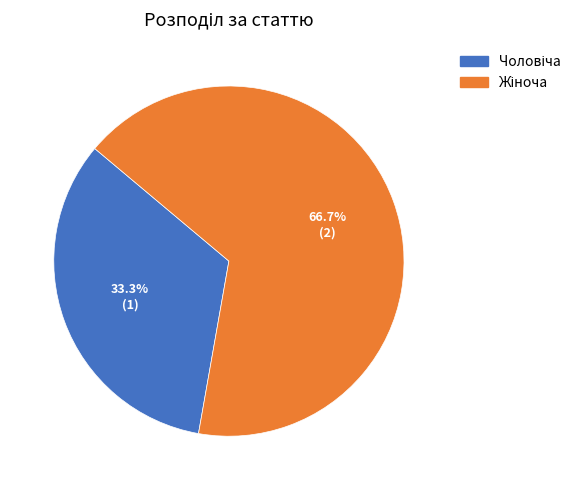

Which slice represents more than half of the pie?

Жіноча